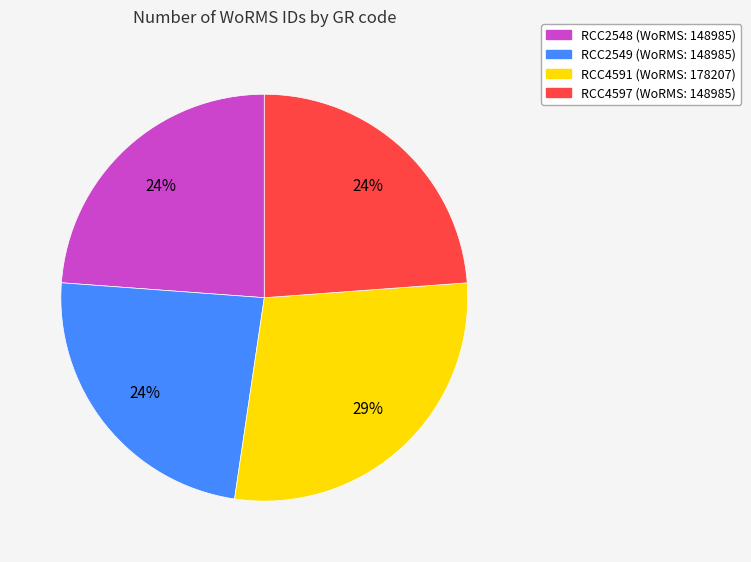

Does RCC2548 account for over 50% of the chart?

No